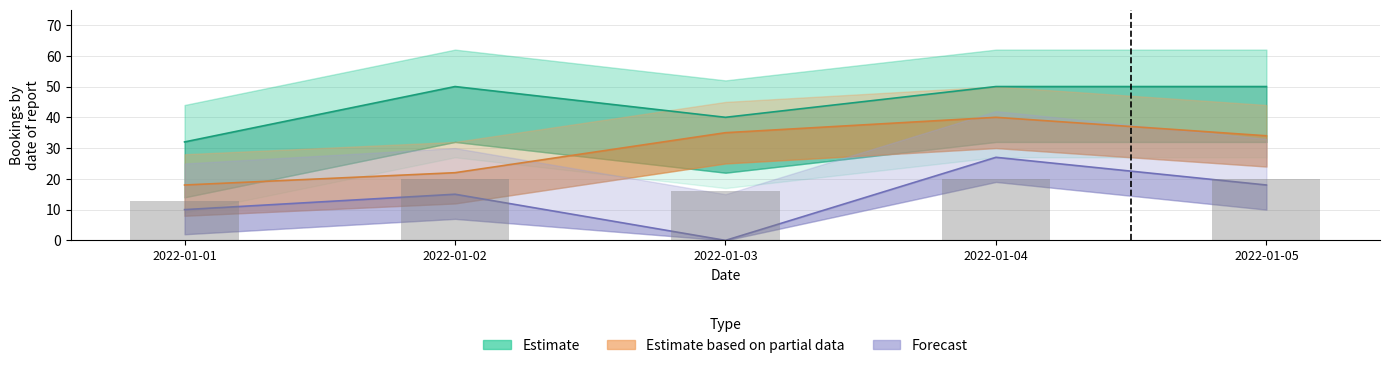

What is the difference between the highest and lowest values at 2022-01-05?

32